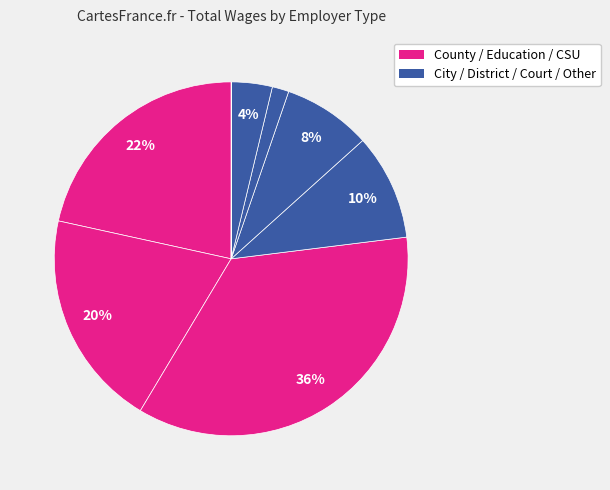

To the nearest percent, what is the average slice percentage?

12%